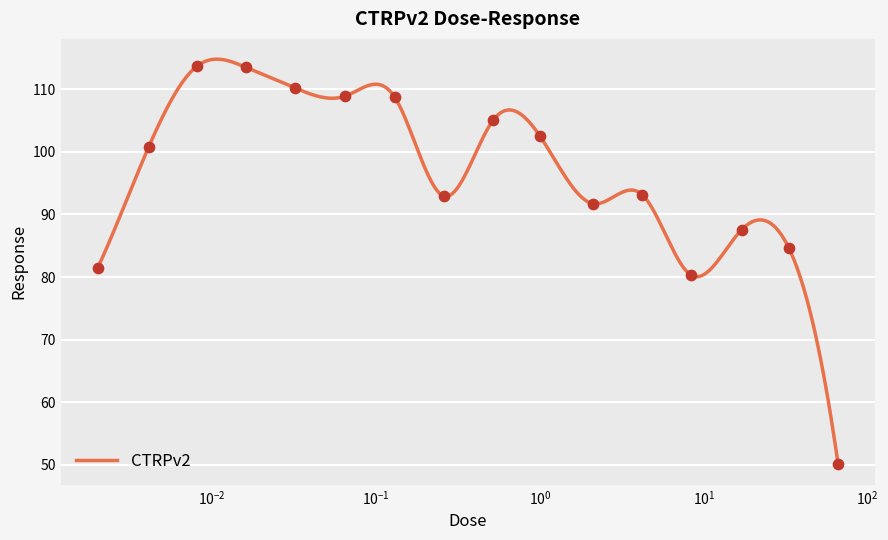

What is the change in value from 0.0081 to 33.0?

-29.1